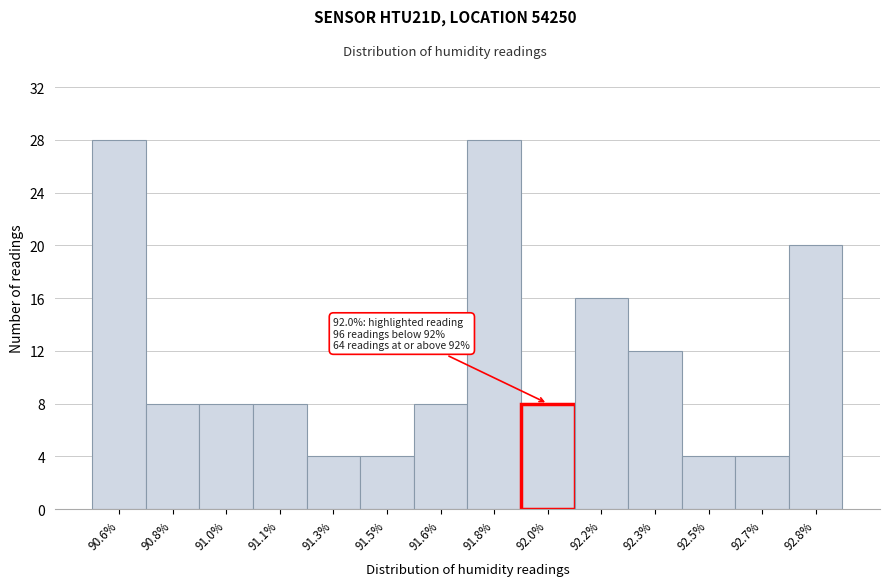

Reading right to left, transcribe all the data shown in this chart.

20	4	4	12	16	8	28	8	4	4	8	8	8	28